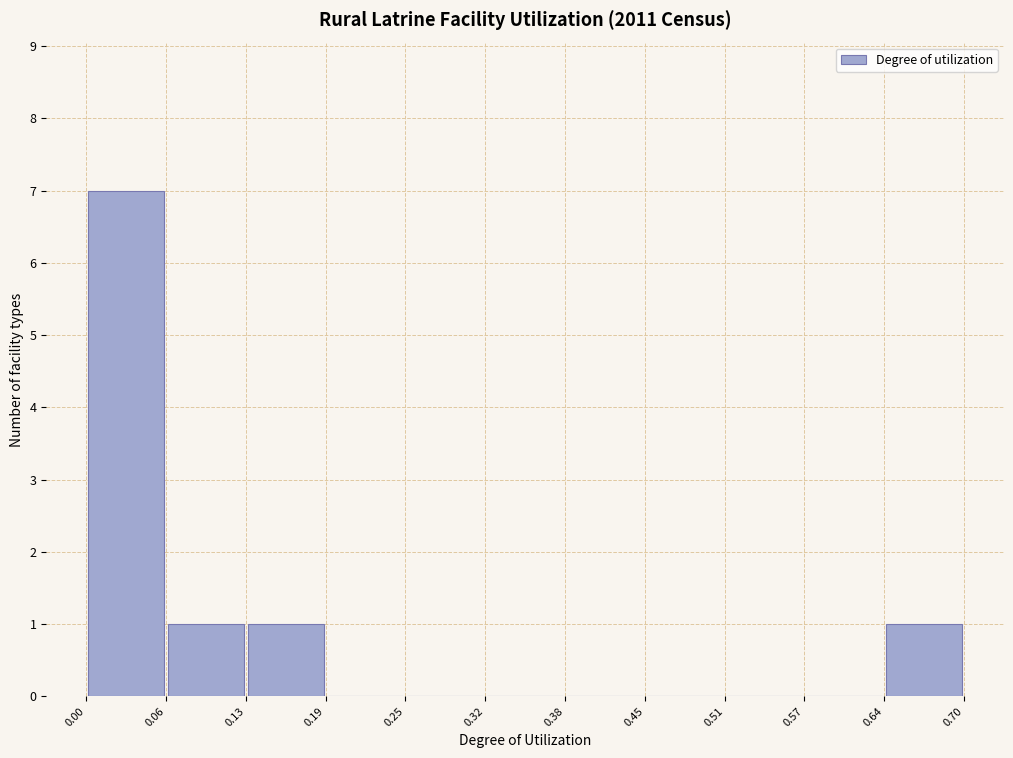

Over which range of the x-axis is the bar tallest?

0.00 to 0.06